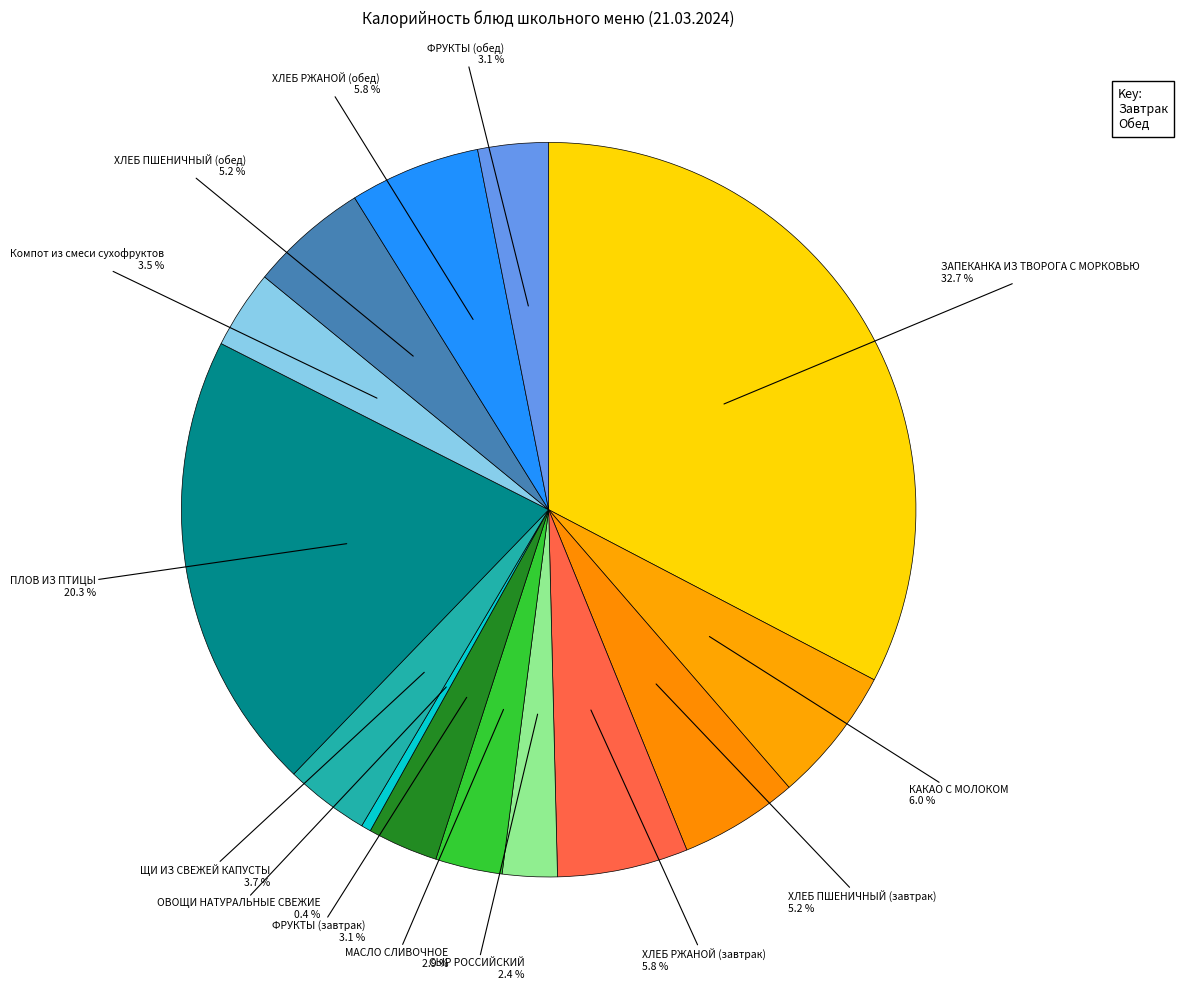

How many segments does this pie chart have?

14